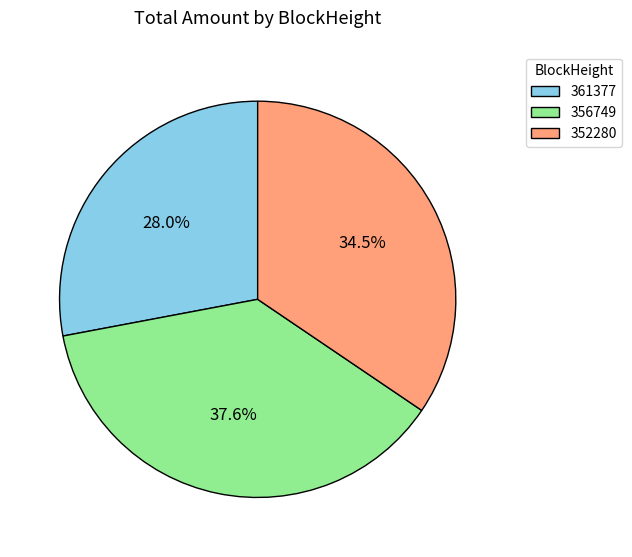

Between 361377 and 352280, which is larger?

352280